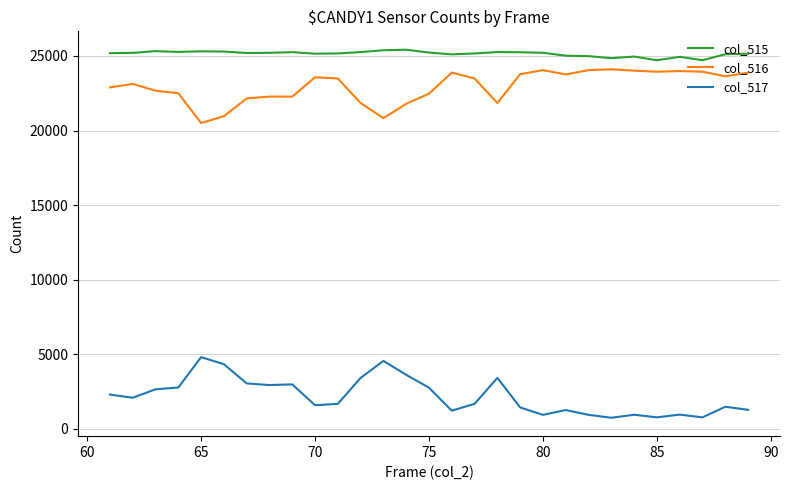

What is the lowest value of the col_516 series?

20505